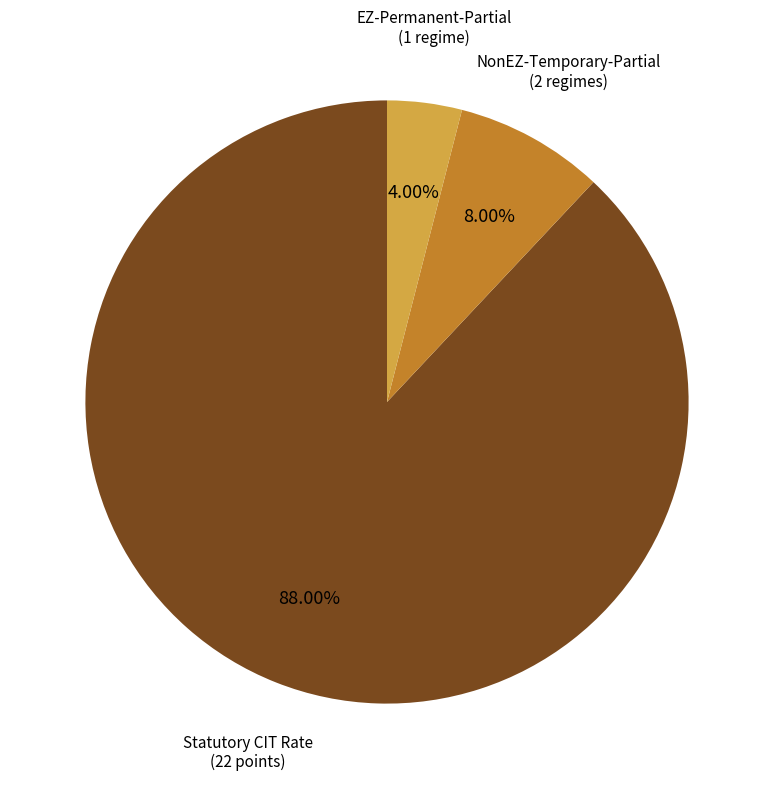

Is there any slice that represents more than half of the pie?

Yes